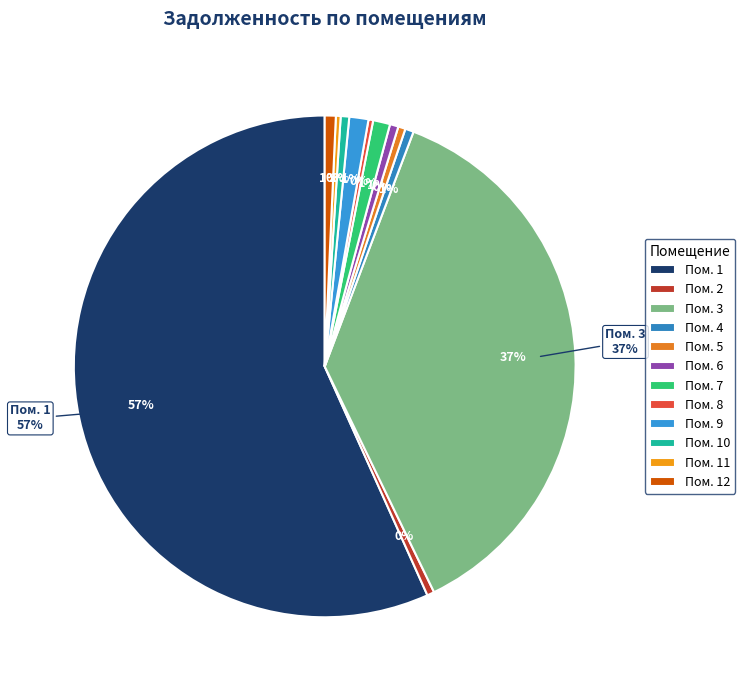

Count the number of slices in the pie.

12